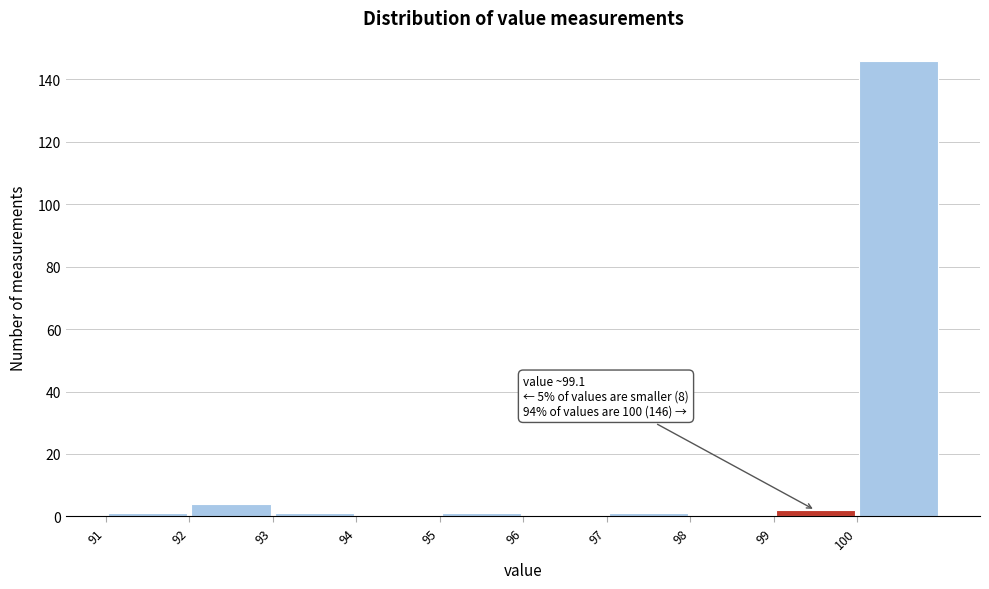

Over which range of the x-axis is the bar tallest?

100 to 101